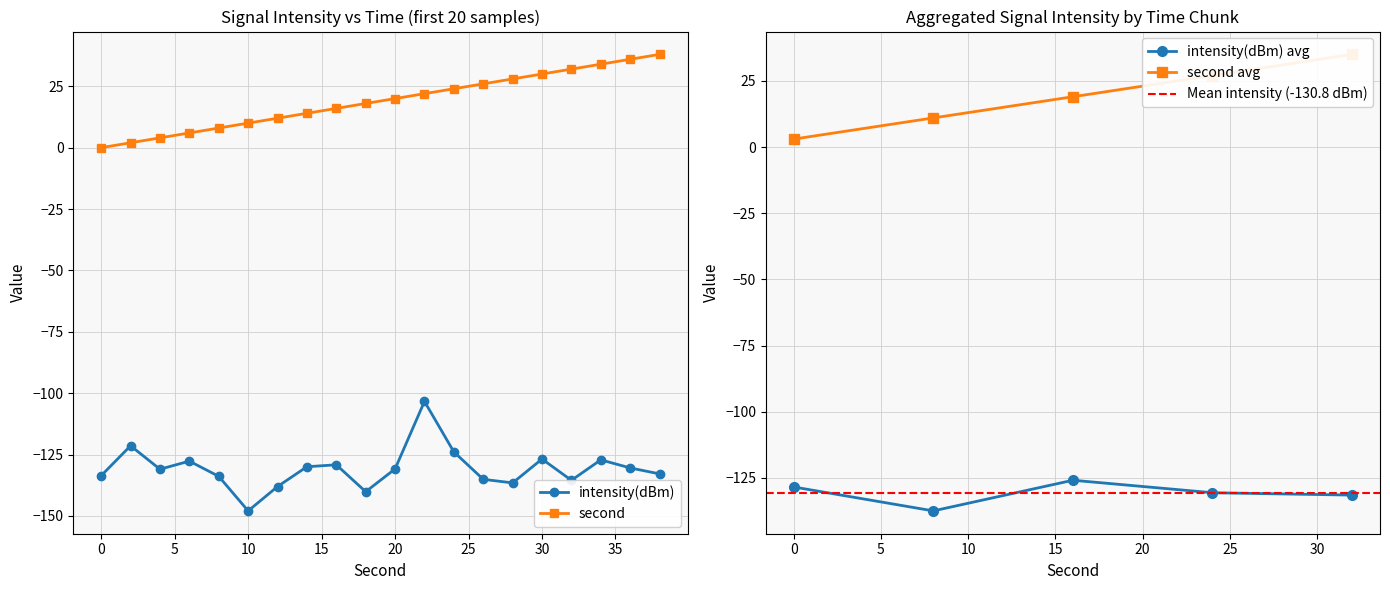

Reading right to left, transcribe all the data shown in this chart.

intensity(dBm): -132.9	-130.4	-127.1	-135.5	-126.8	-136.5	-135.1	-123.9	-103.3	-130.8	-140.1	-129.2	-129.9	-138.0	-147.9	-133.9	-127.7	-131.0	-121.4	-133.6
second: 38.0	36.0	34.0	32.0	30.0	28.0	26.0	24.0	22.0	20.0	18.0	16.0	14.0	12.0	10.0	8.0	6.0	4.0	2.0	0.0